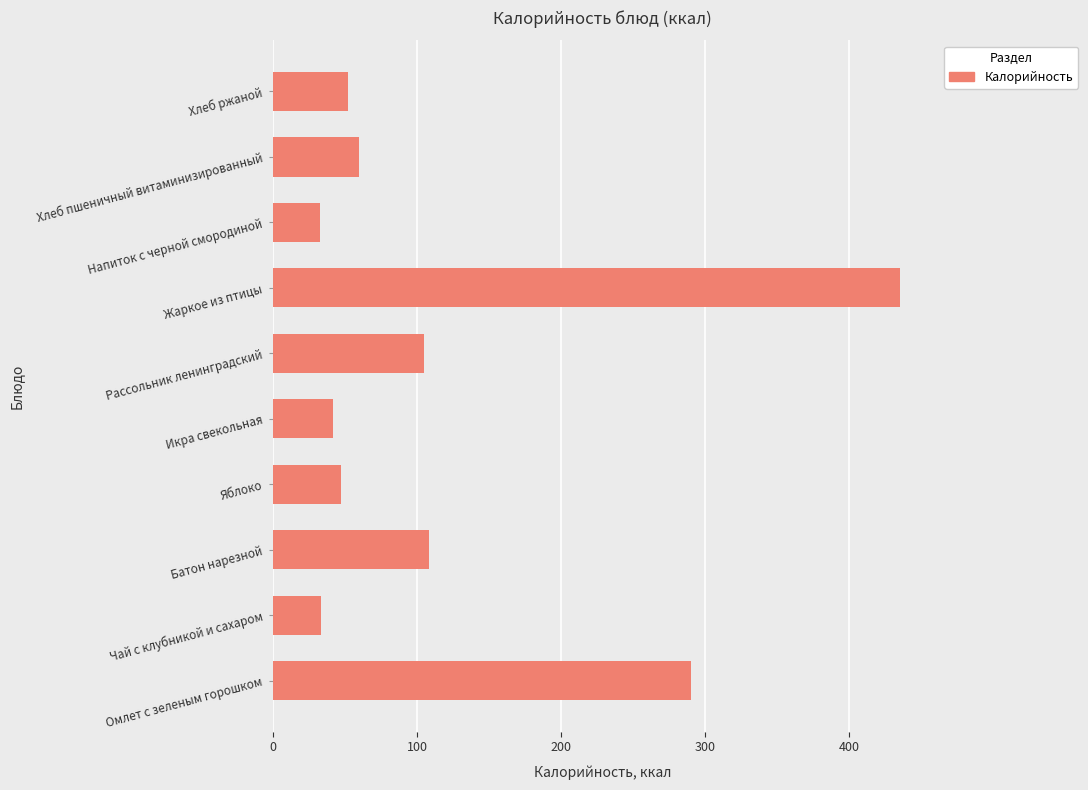

What is the maximum value shown in the chart?

435.2